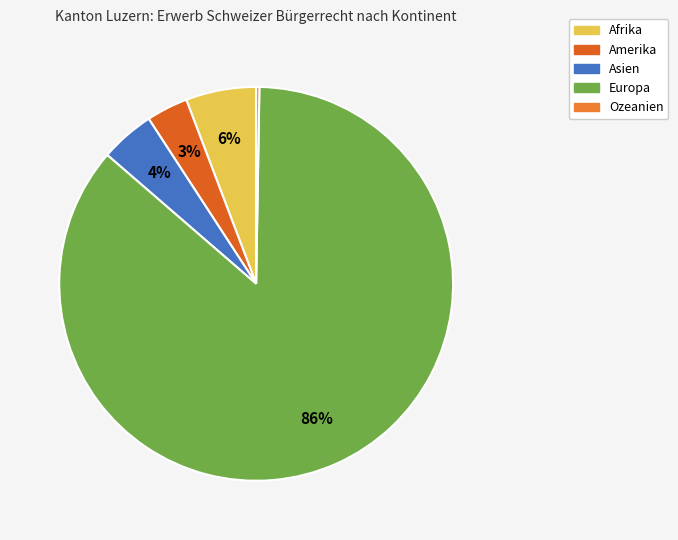

Which has a higher value, Asien or Ozeanien?

Asien